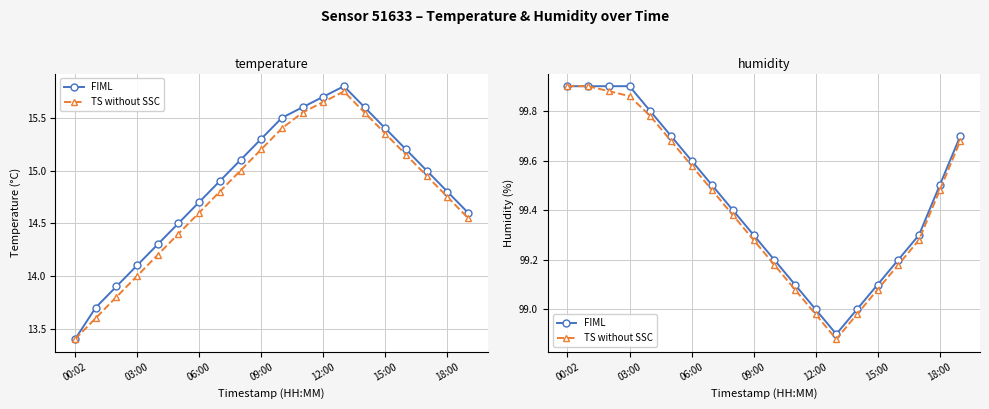

Rank the series by their maximum value, from highest to lowest.

FIML, TS without SSC